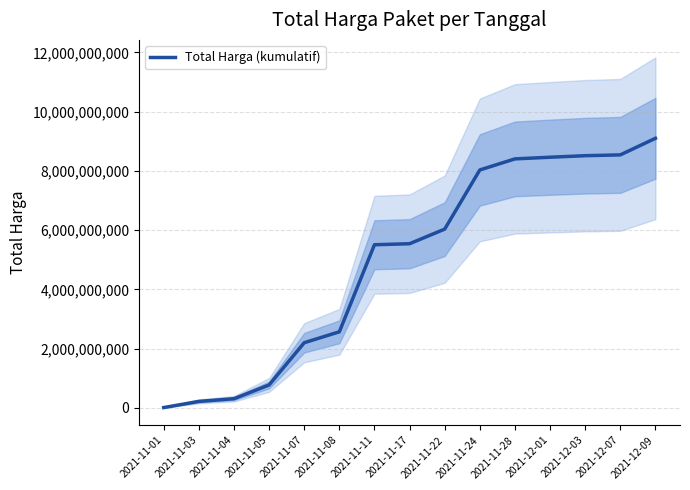

Which label corresponds to the largest value in the chart?

2021-12-09